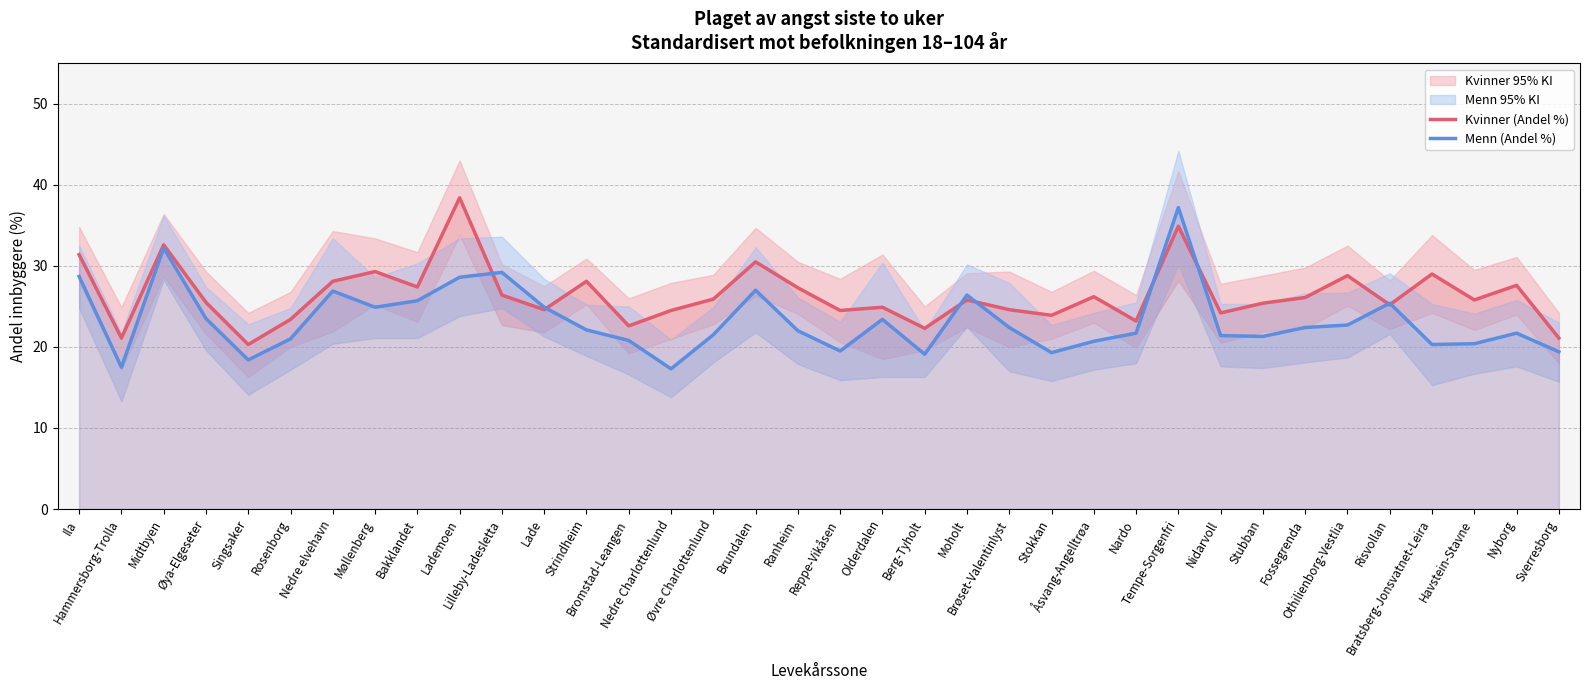

What is the label of the 34th point from the right?

Midtbyen